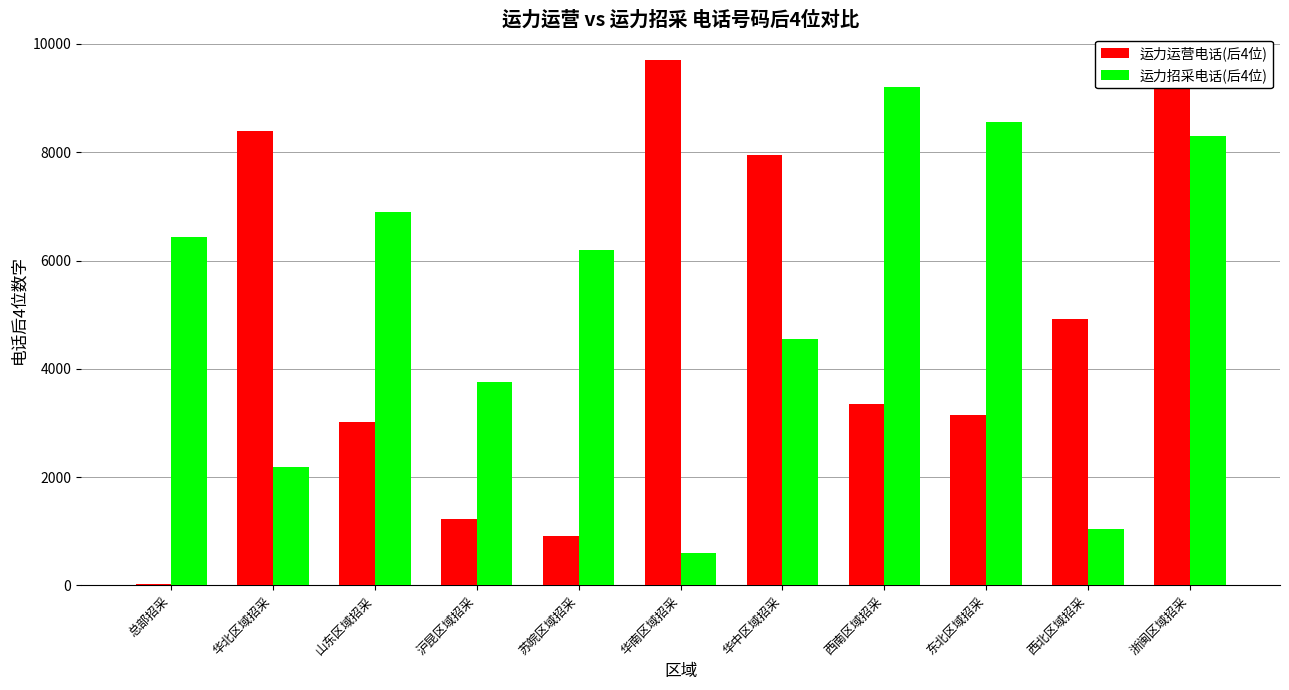

The value of 运力招采电话(后4位) at 苏皖区域招采 is 6200. True or false?

True